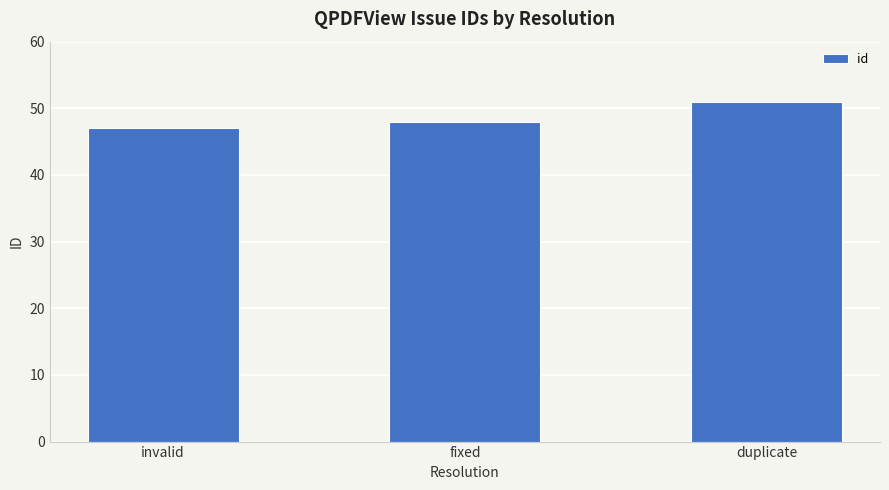

At which label is the value closest to 49?

fixed